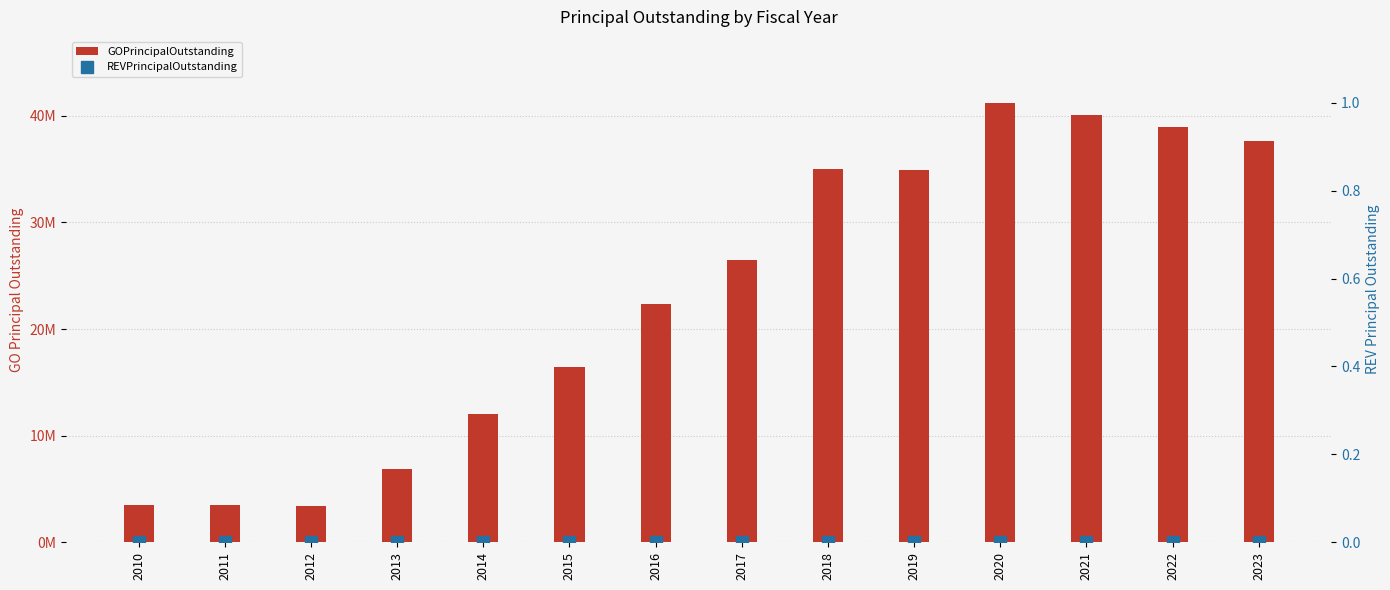

How many distinct data groups are displayed?

2